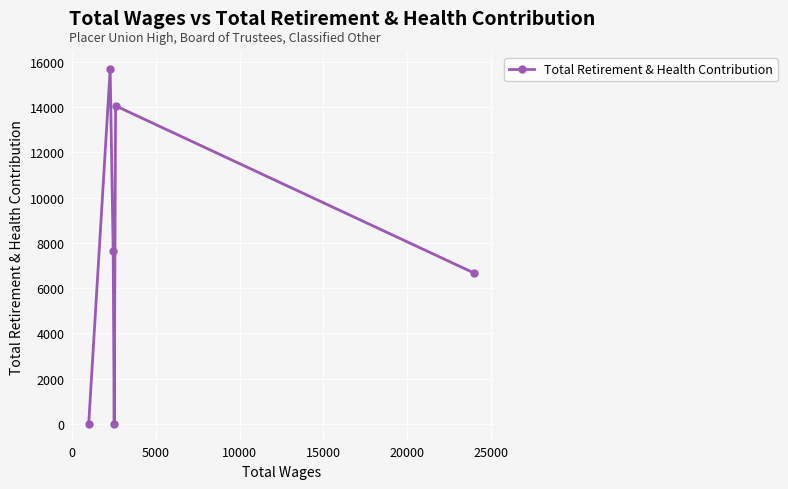

What is the difference between the maximum and minimum values?

15665